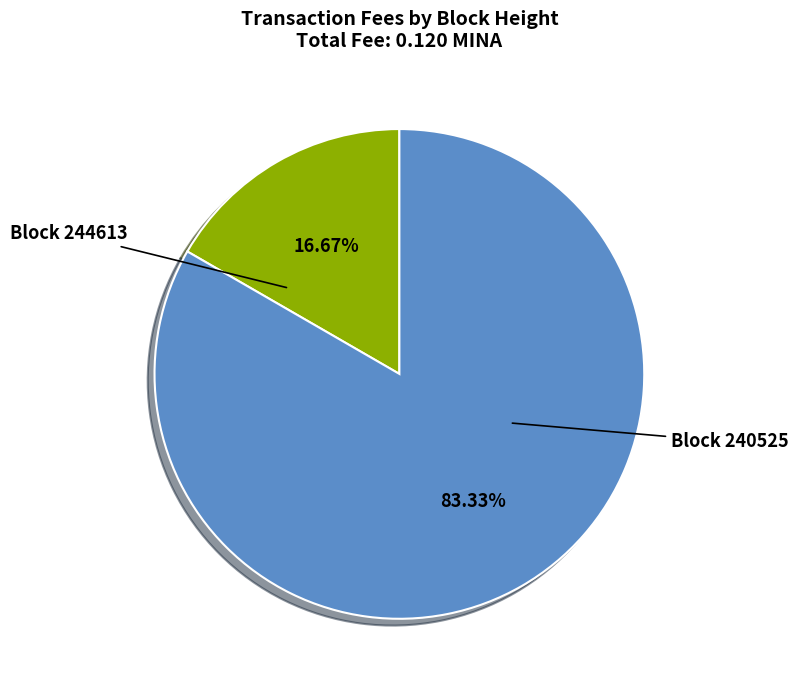

Is there any slice that represents more than half of the pie?

Yes